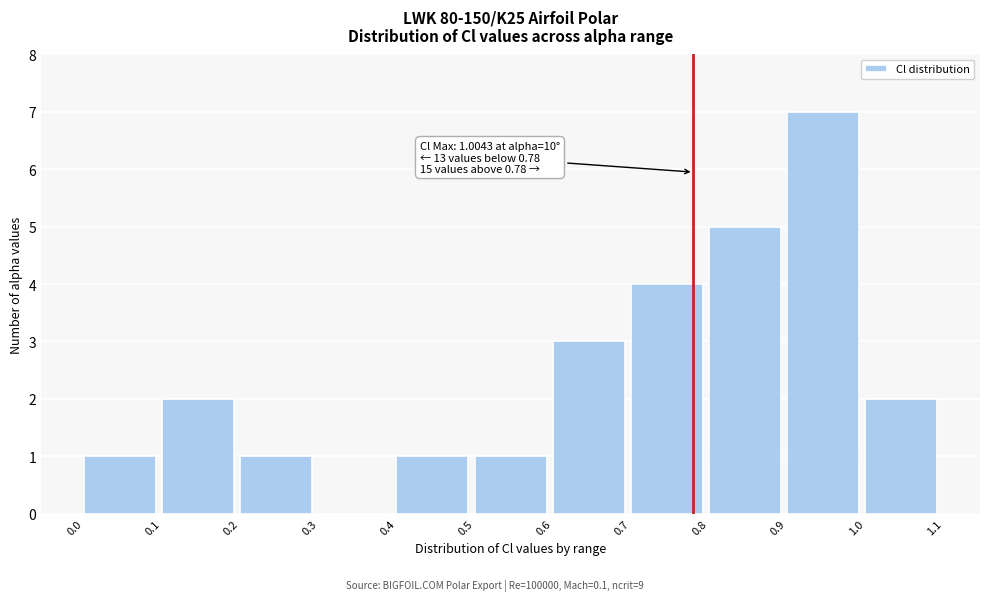

Which range on the x-axis has the tallest bar?

0.9 to 1.0